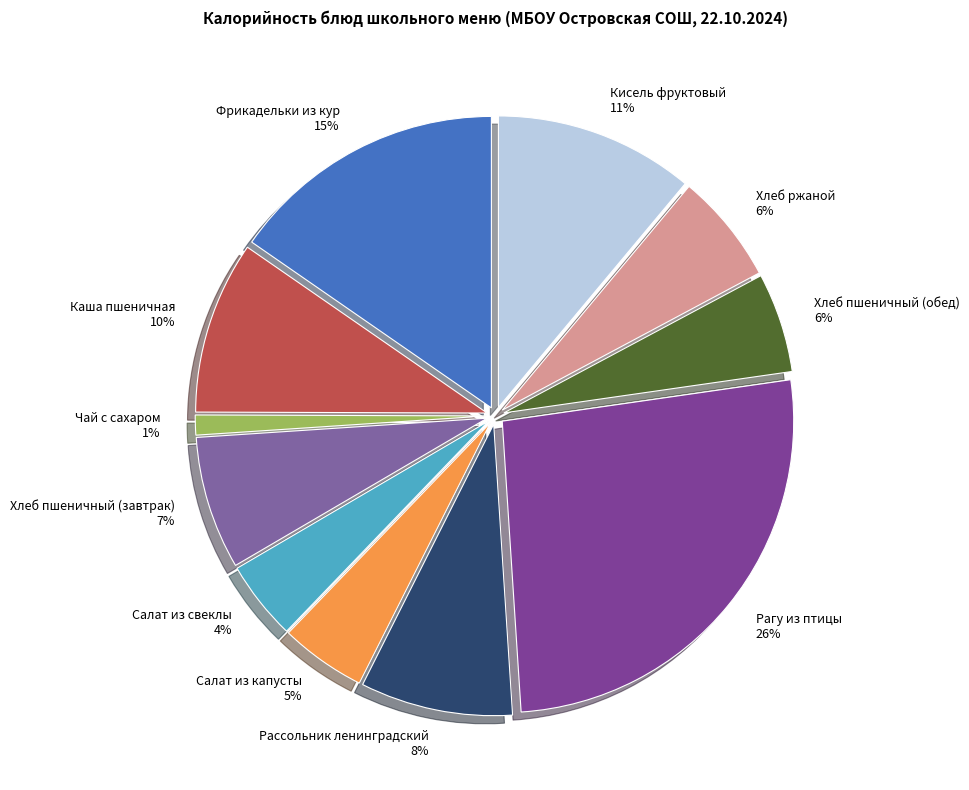

Is the sum of Хлеб пшеничный (завтрак) 7% and Чай с сахаром 1% greater than half?

No